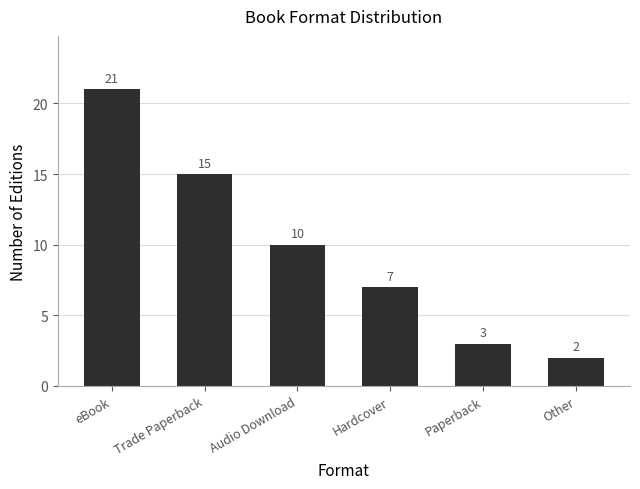

Rank the categories by value from lowest to highest.

Other, Paperback, Hardcover, Audio Download, Trade Paperback, eBook